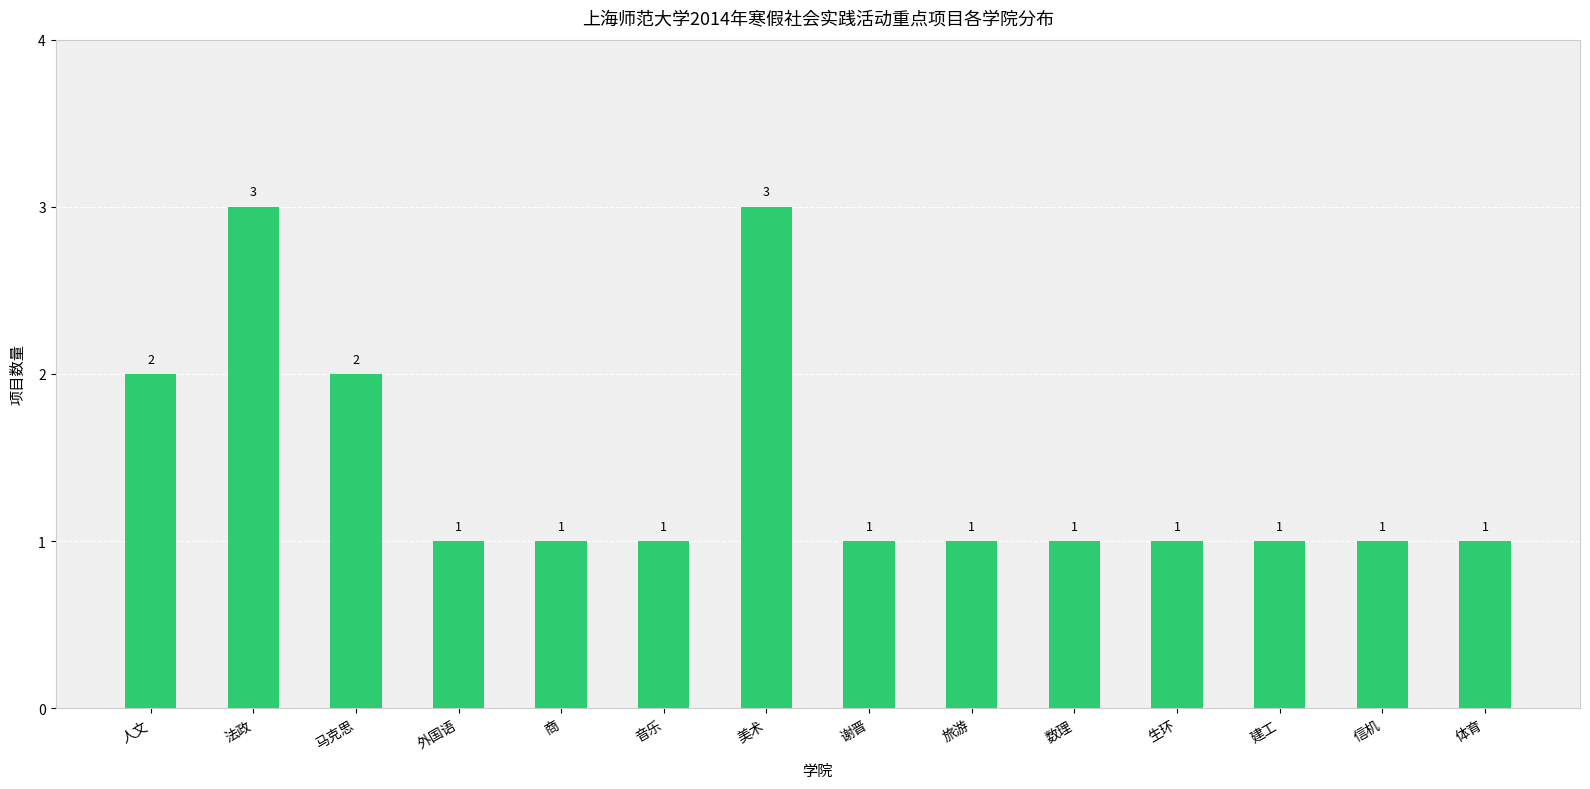

What is the greatest value displayed?

3